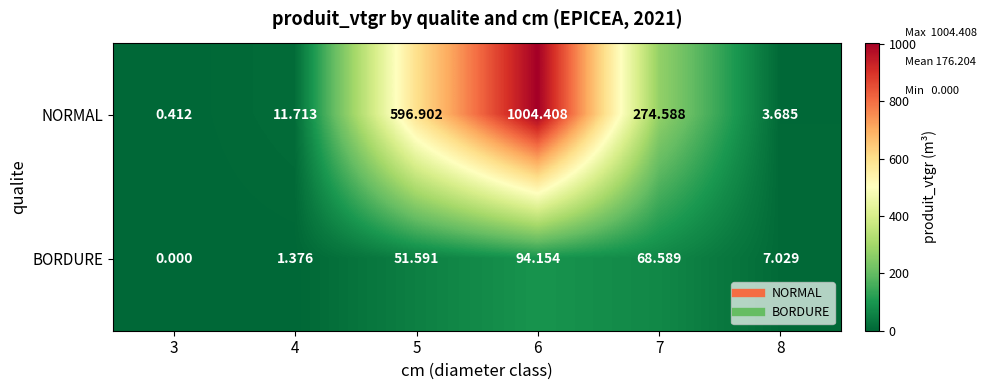

Which series changed the most between 5 and 8?

NORMAL